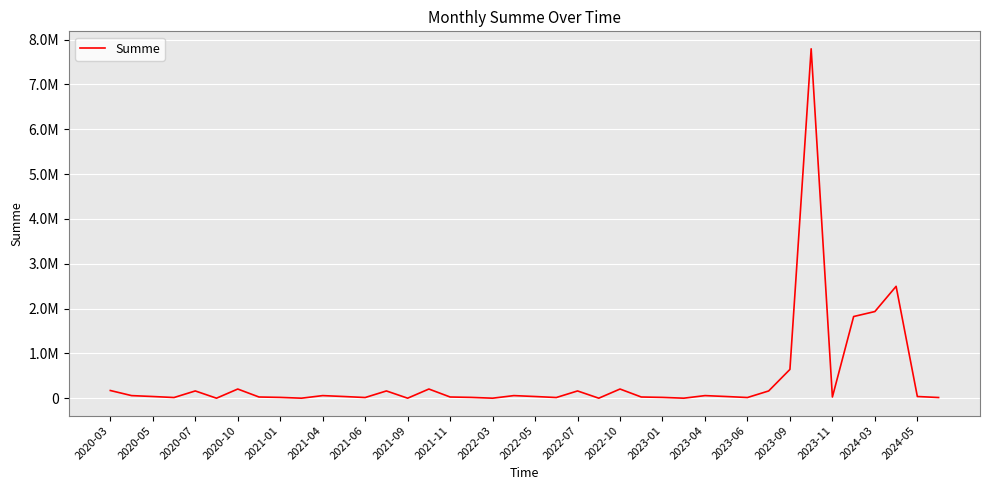

How many interior local peaks (higher than both neighbors) does the data have?

11